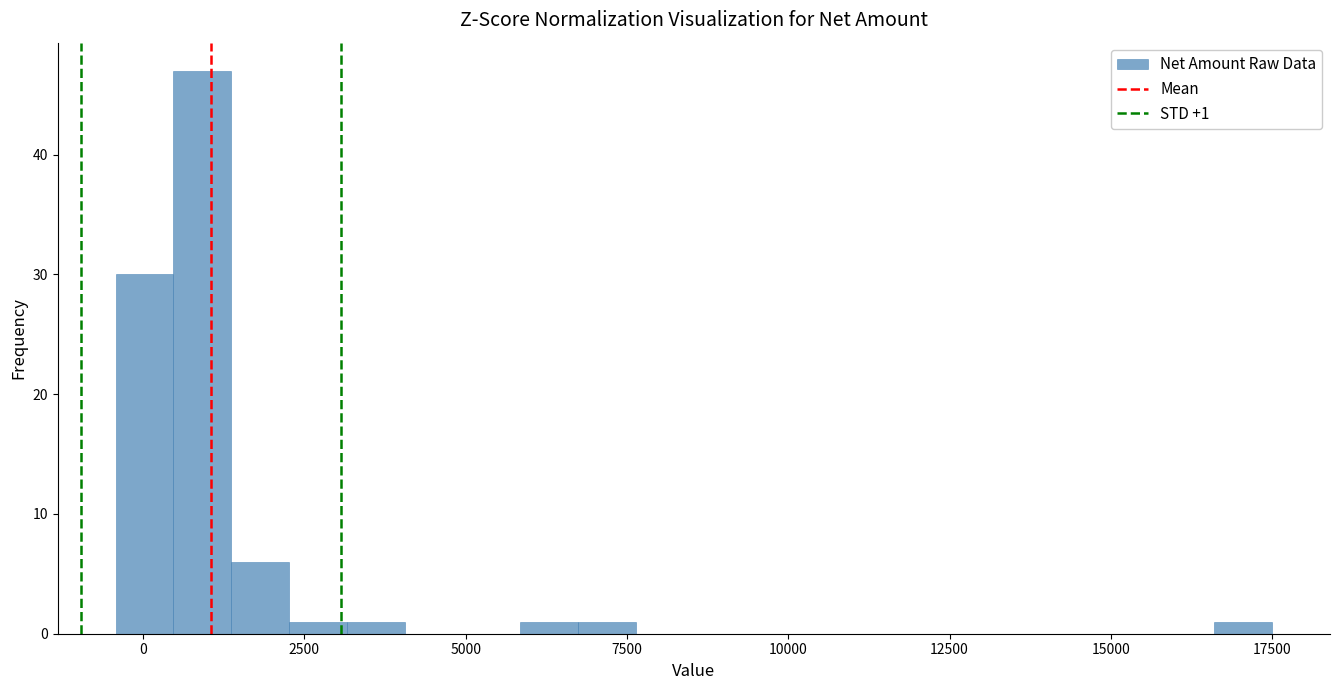

Read against the x-axis, roughly where is the centre of the tallest bar?

1000